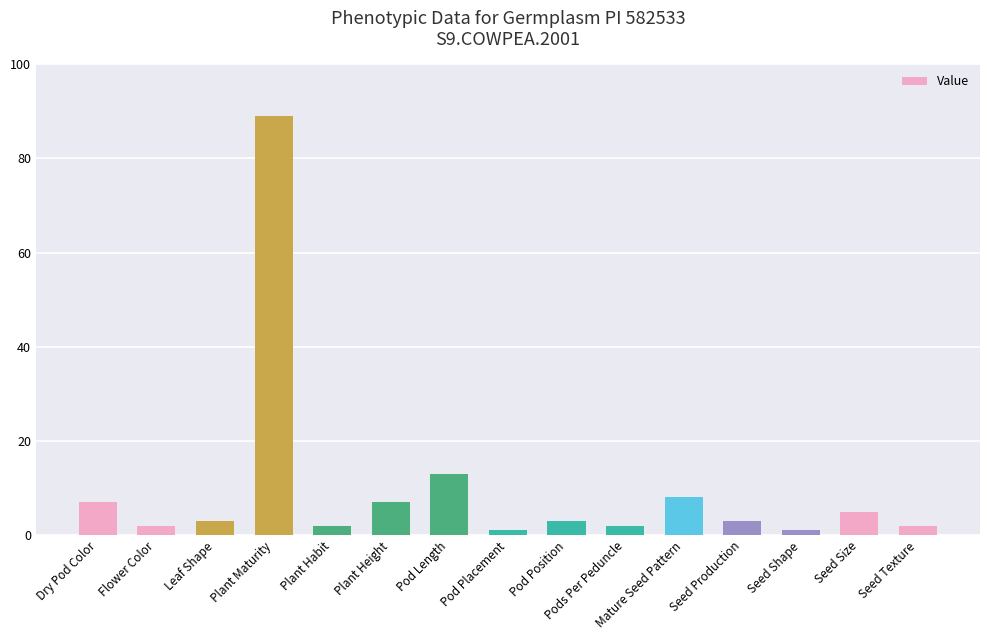

The value at Pod Length is 13. True or false?

True